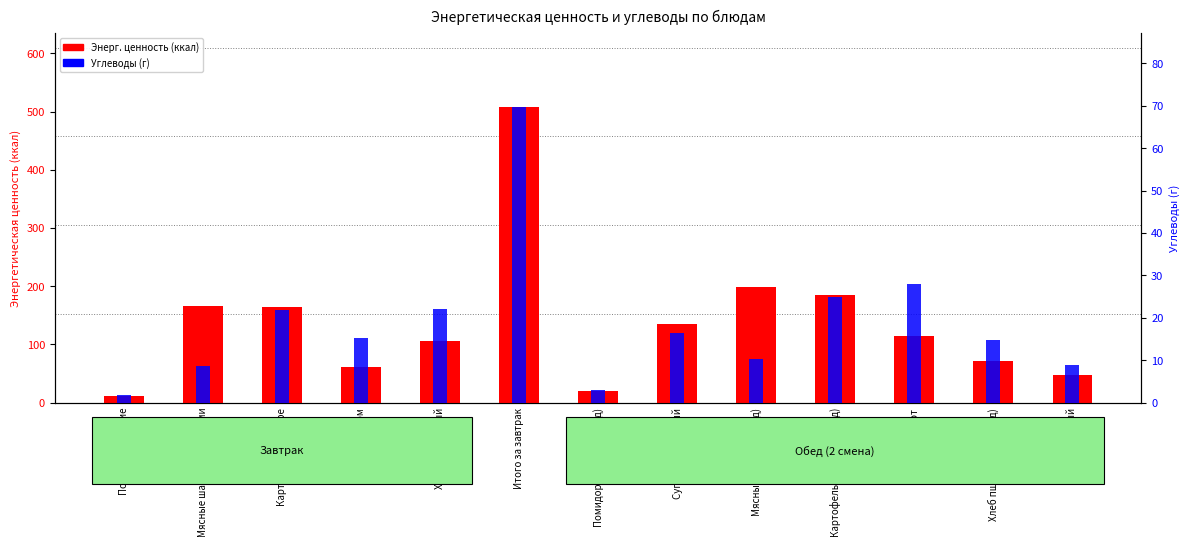

Which series changed the most between Чай с лимоном and Итого за завтрак?

Энерг. ценность (ккал)